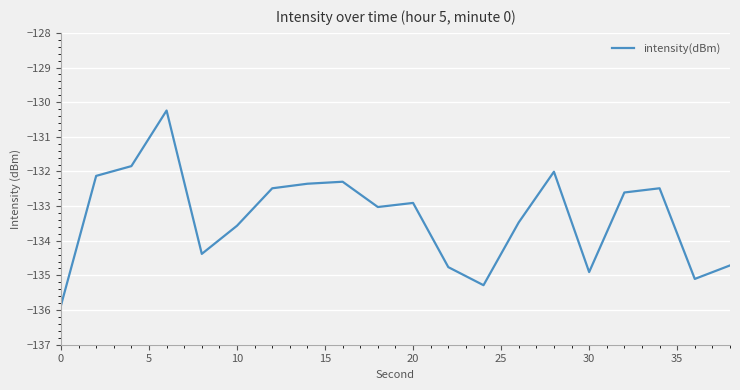

Does the chart have visible grid lines?

Yes